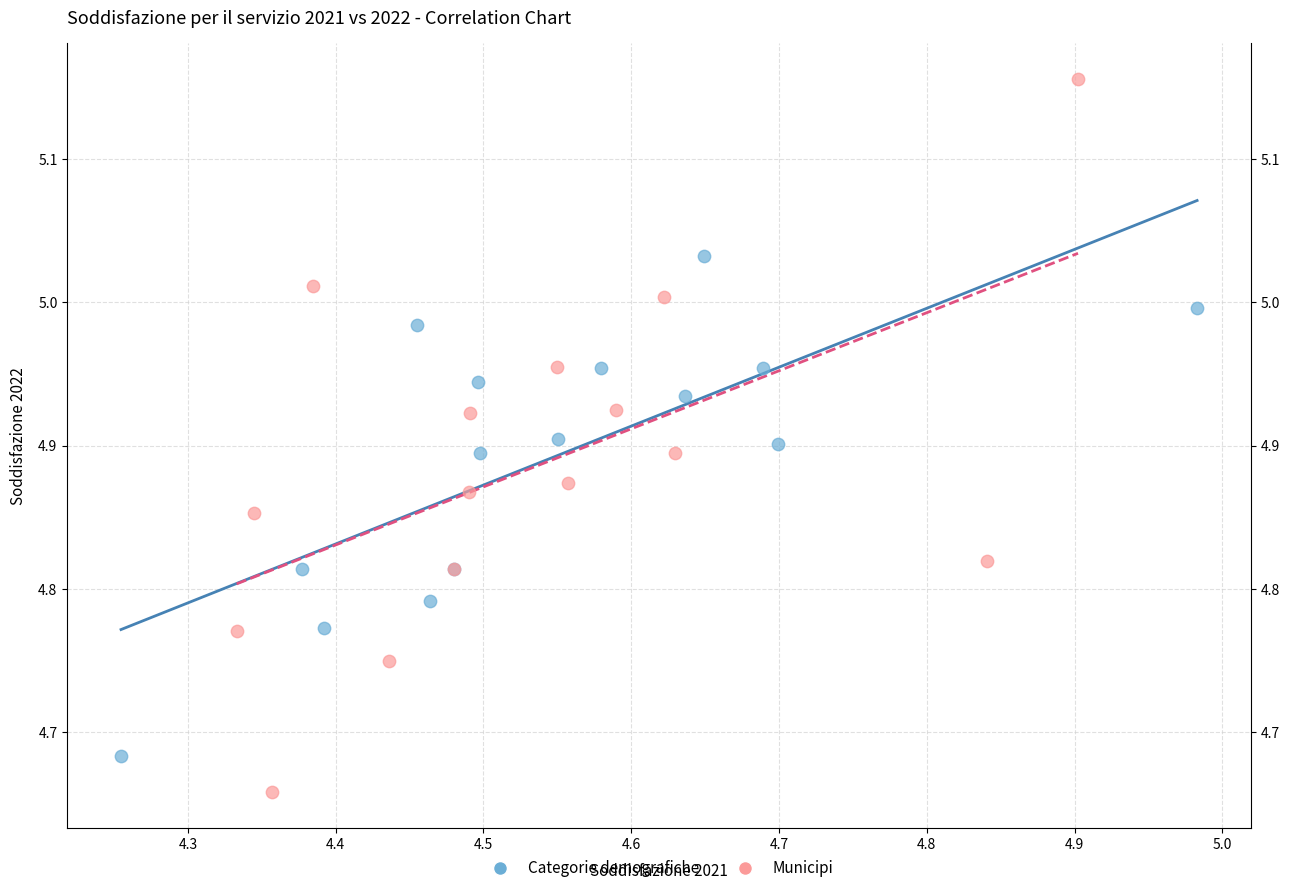

Which series contains the lowest Y value?

Municipi